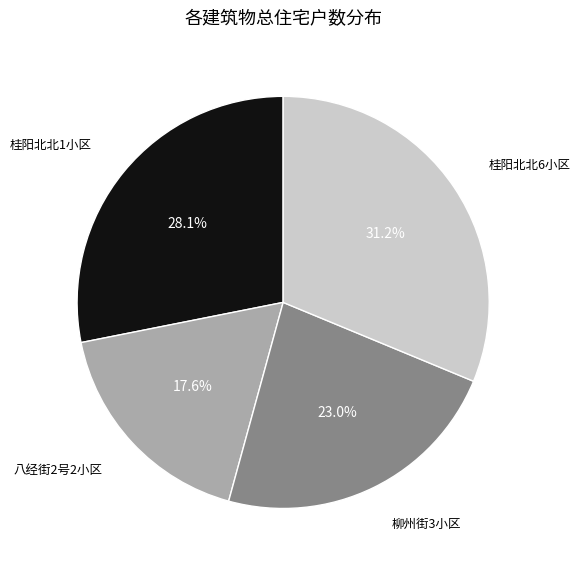

Does any single category account for the majority?

No